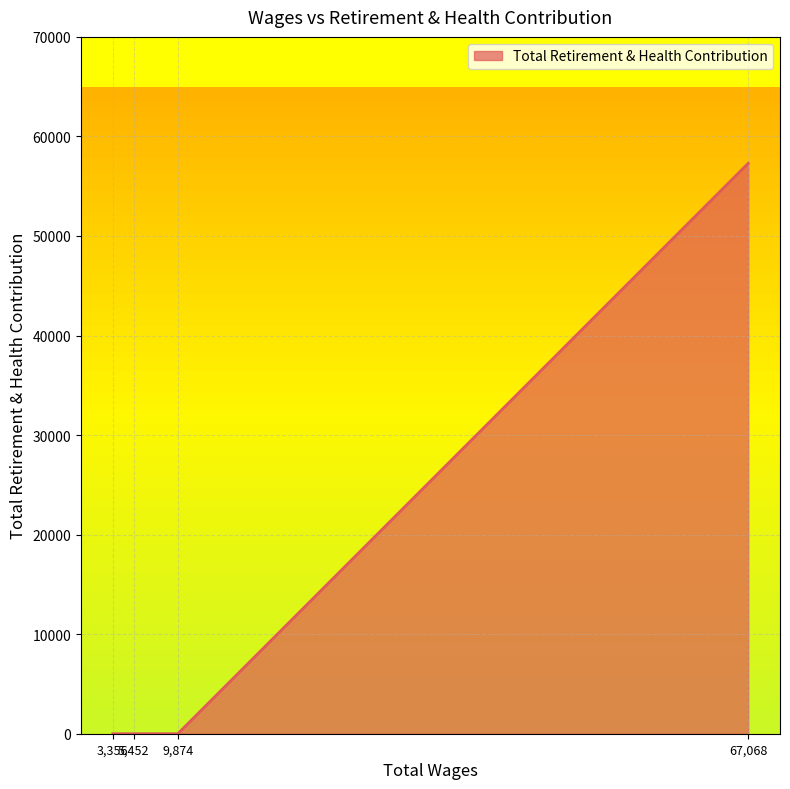

How many series are shown in this chart?

1